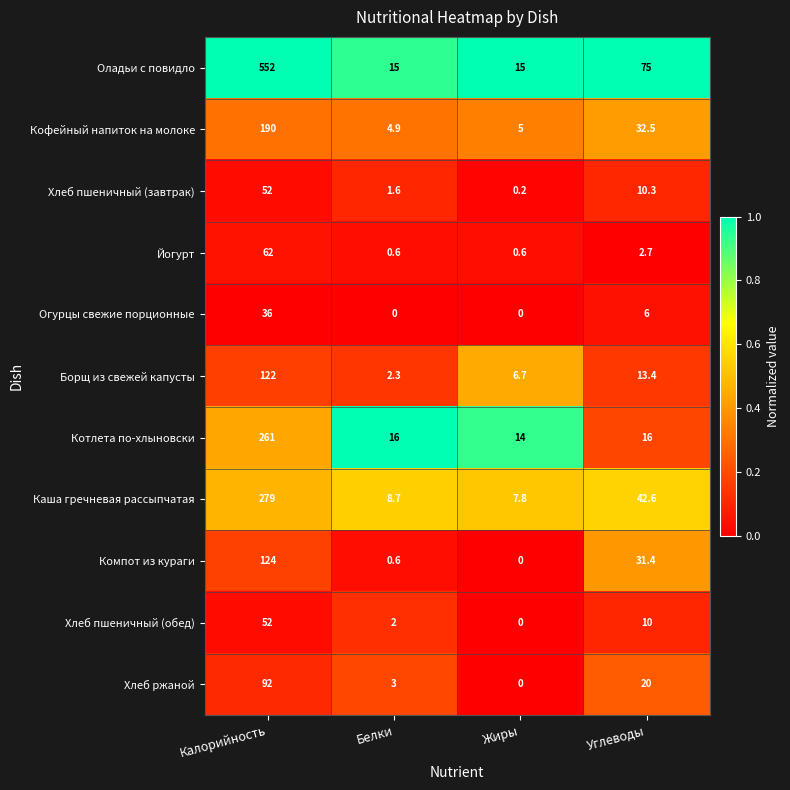

What is the maximum value for Кофейный напиток на молоке?

190.0